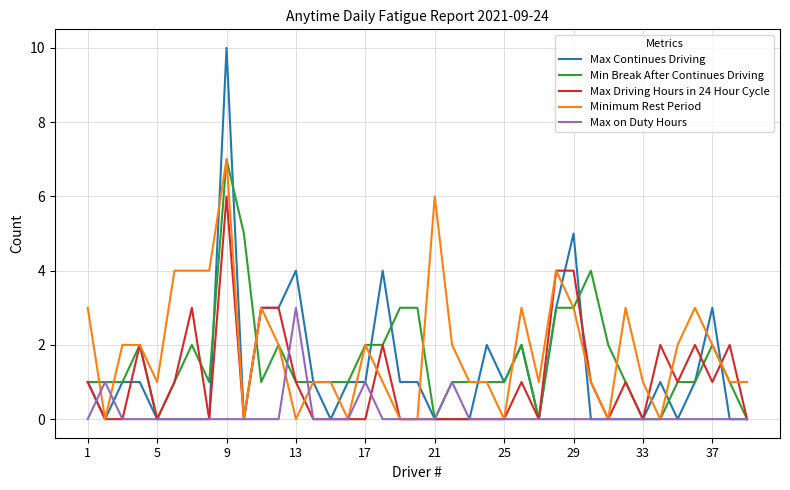

How many lines are shown in the chart?

5